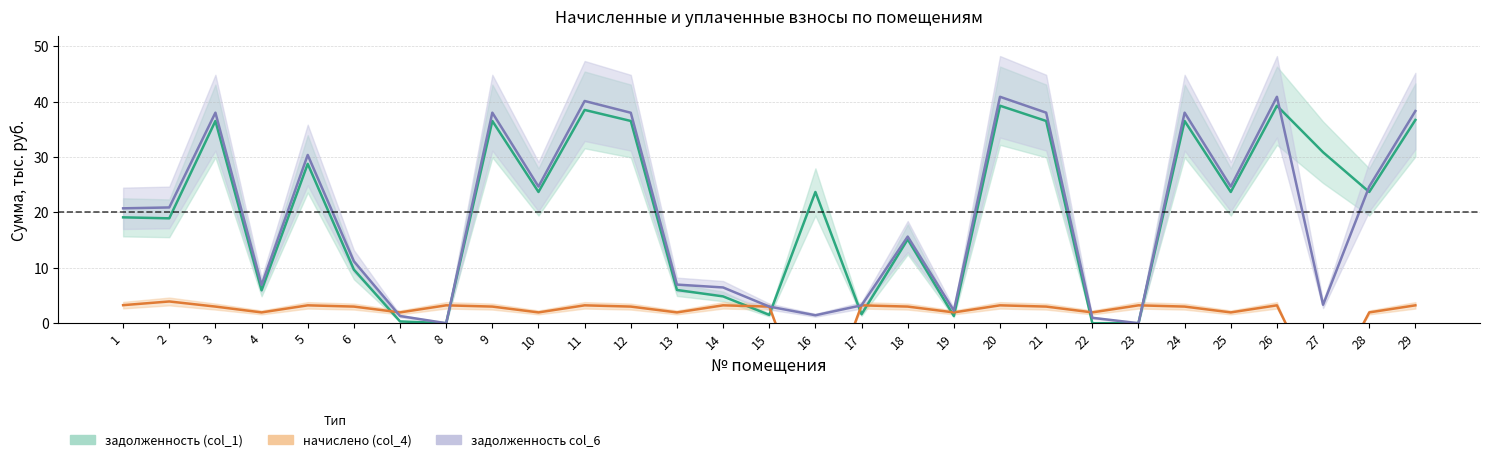

At which label is задолженность col_6 closest to 20?

1